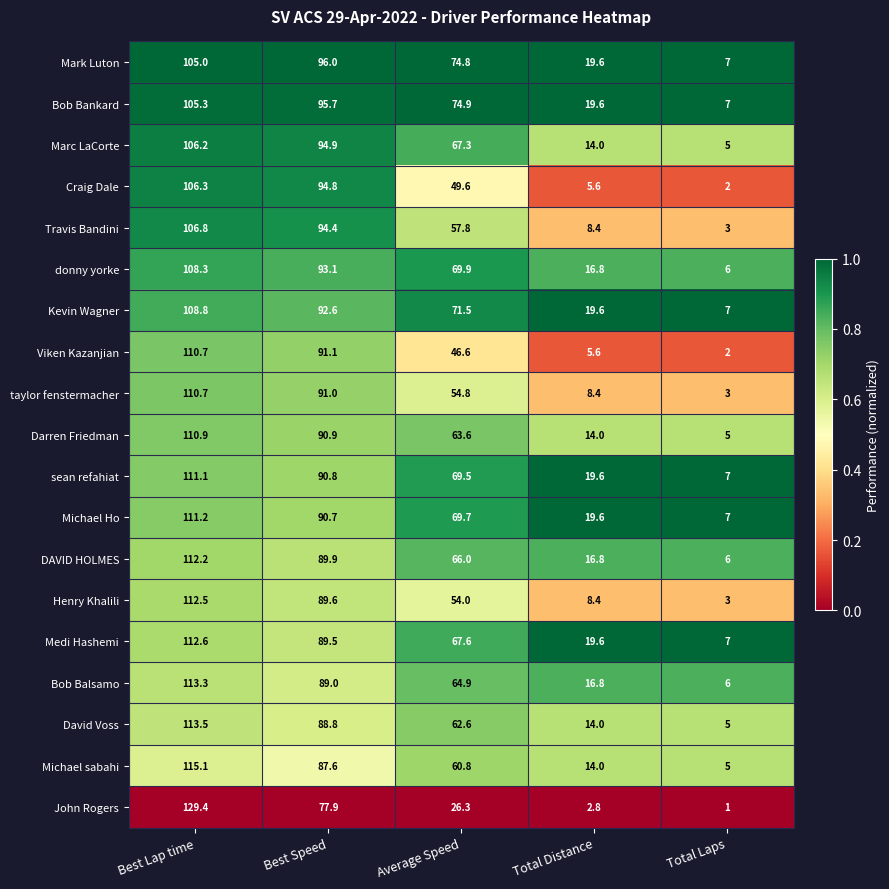

What is the greatest value displayed?

129.4